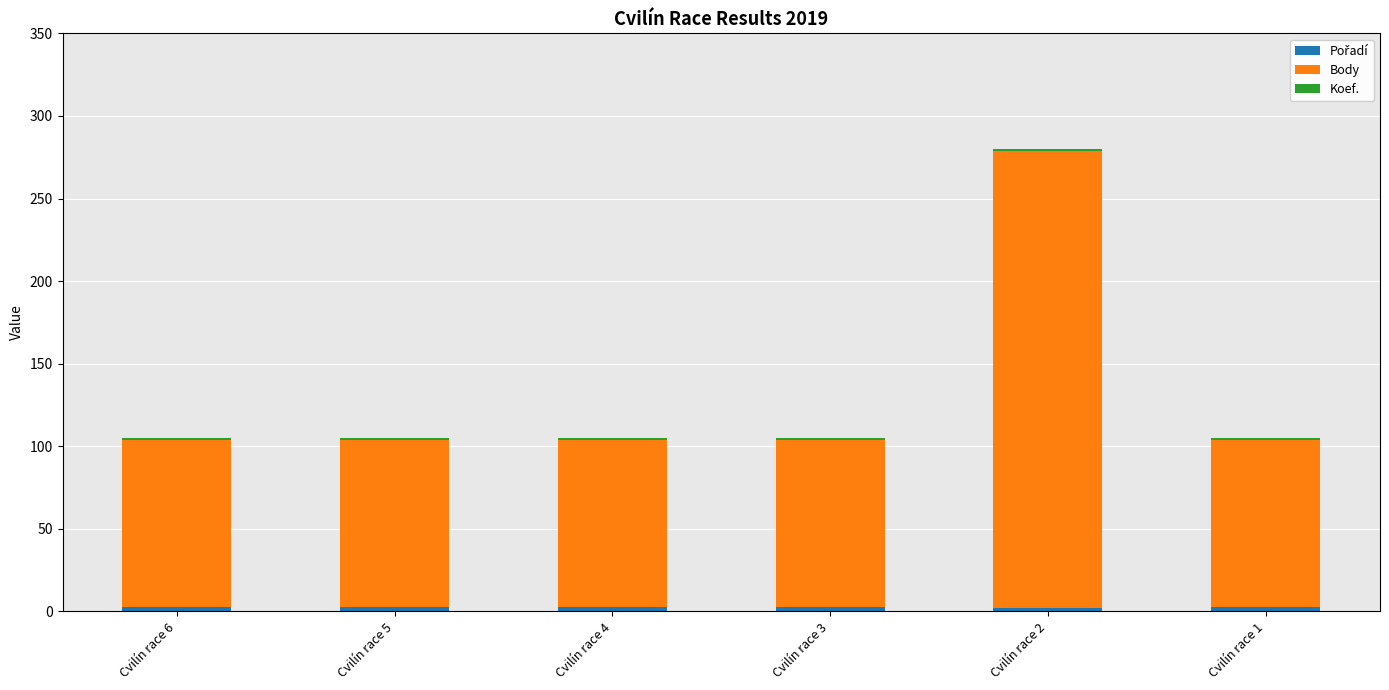

At which category is the sum across all series the highest?

Cvilín race 2